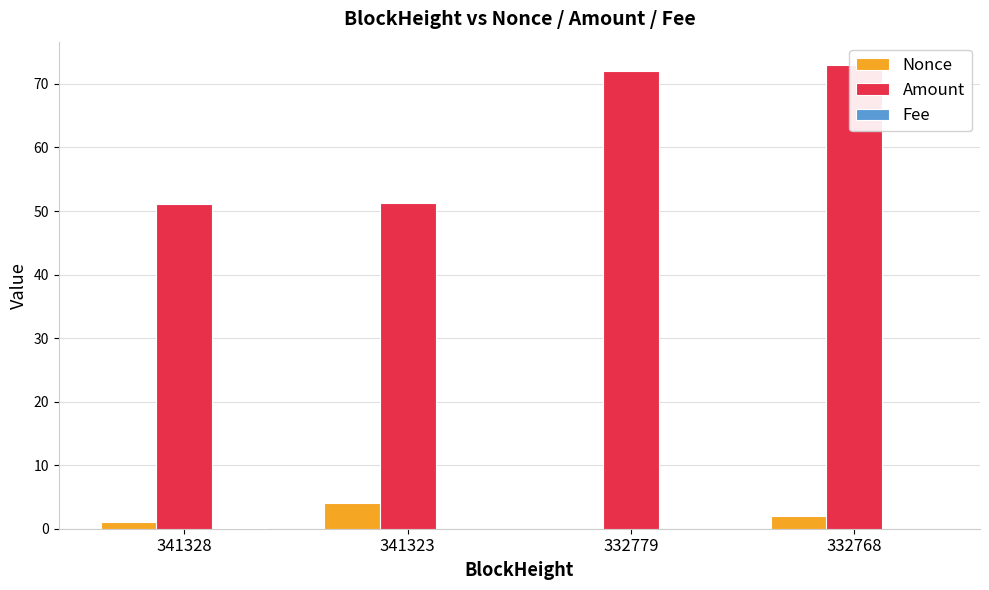

What is the difference between the maximum and minimum values in the Amount series?

21.8